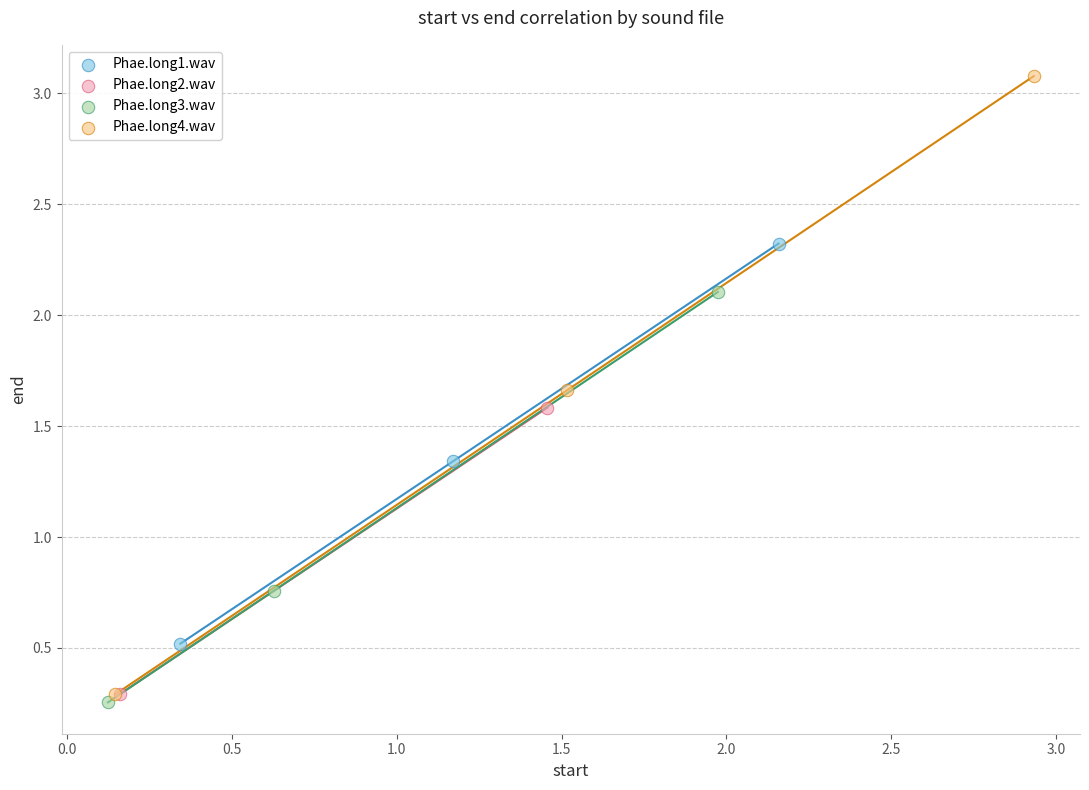

What are all the series names shown in the legend?

Phae.long1.wav, Phae.long2.wav, Phae.long3.wav, Phae.long4.wav